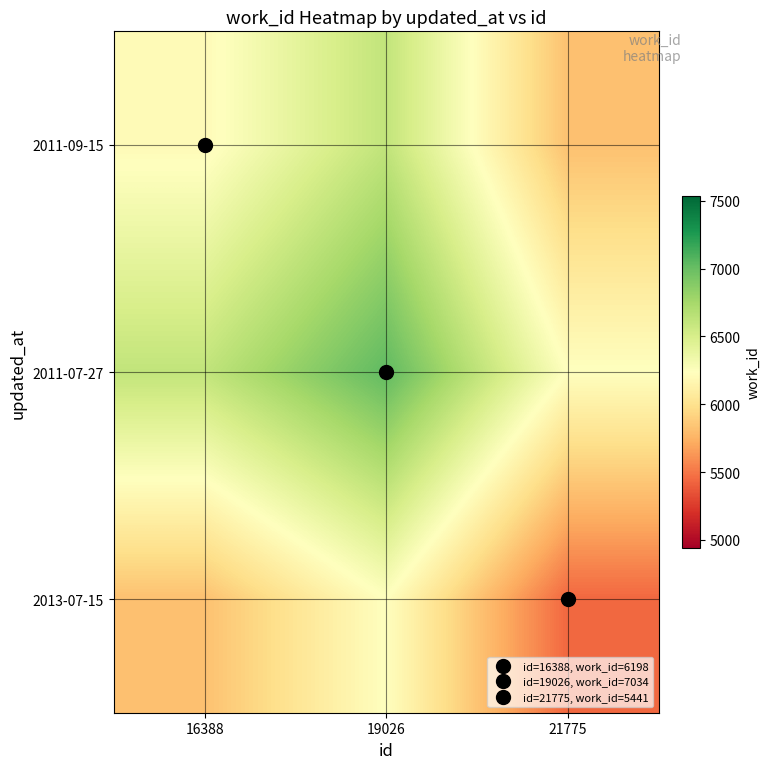

Which has a higher value, 19026 or 21775?

19026